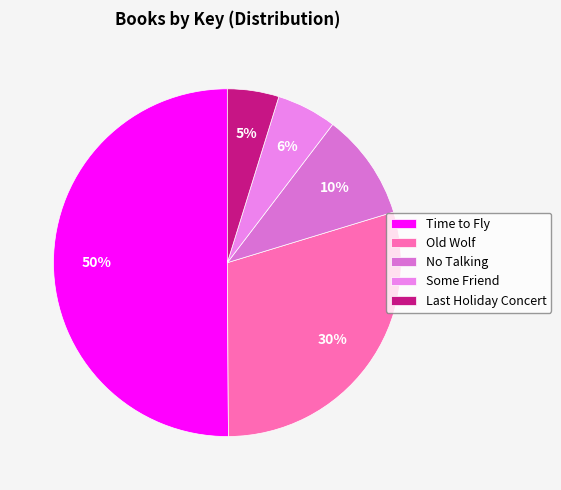

What percentage is the No Talking slice, to the nearest percent?

10%